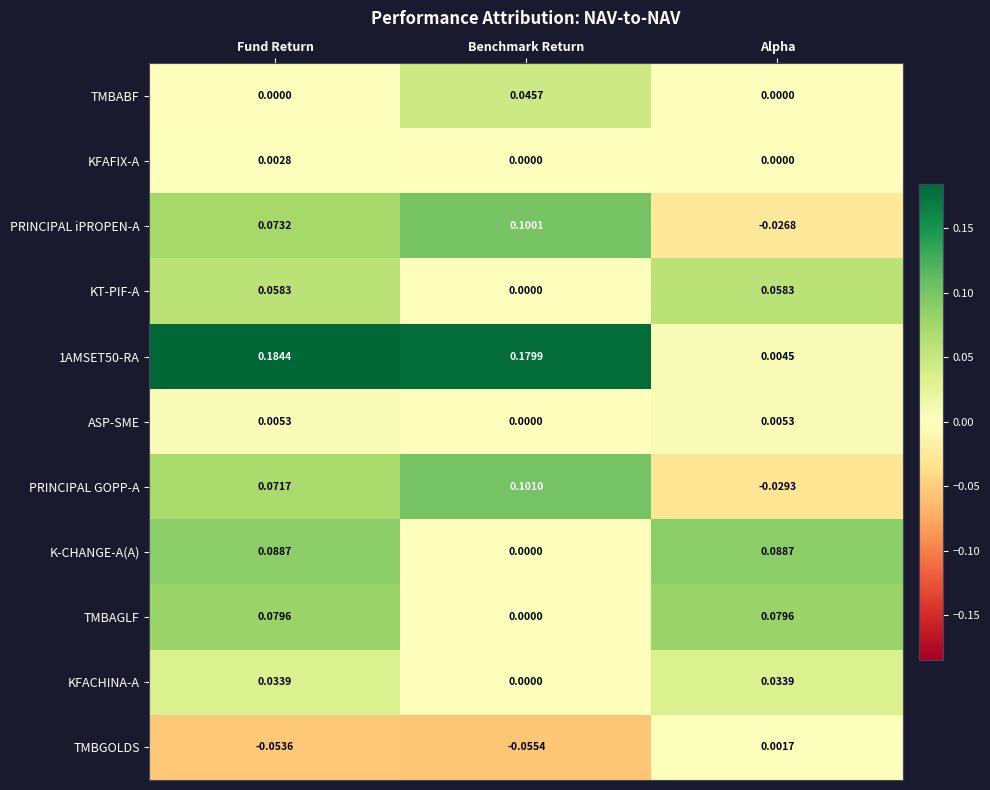

Where is PRINCIPAL iPROPEN-A nearest to the value 0?

Alpha